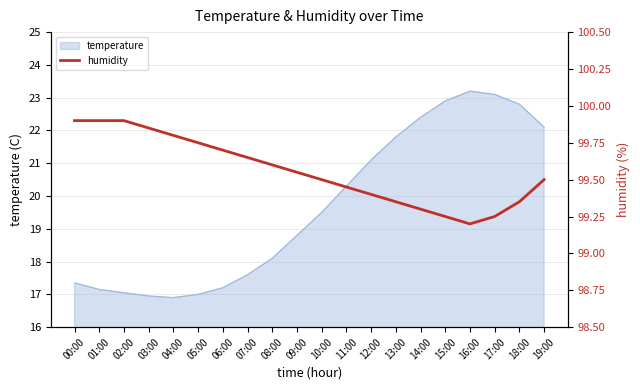

The value of temperature at 06:00 is 17.2. True or false?

True